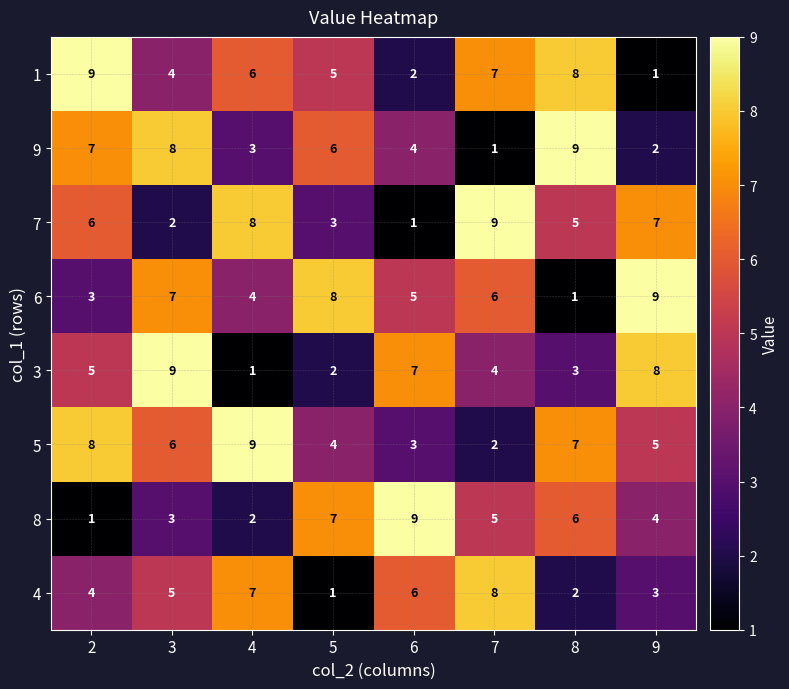

Which series changed the most between 5 and 7?

4